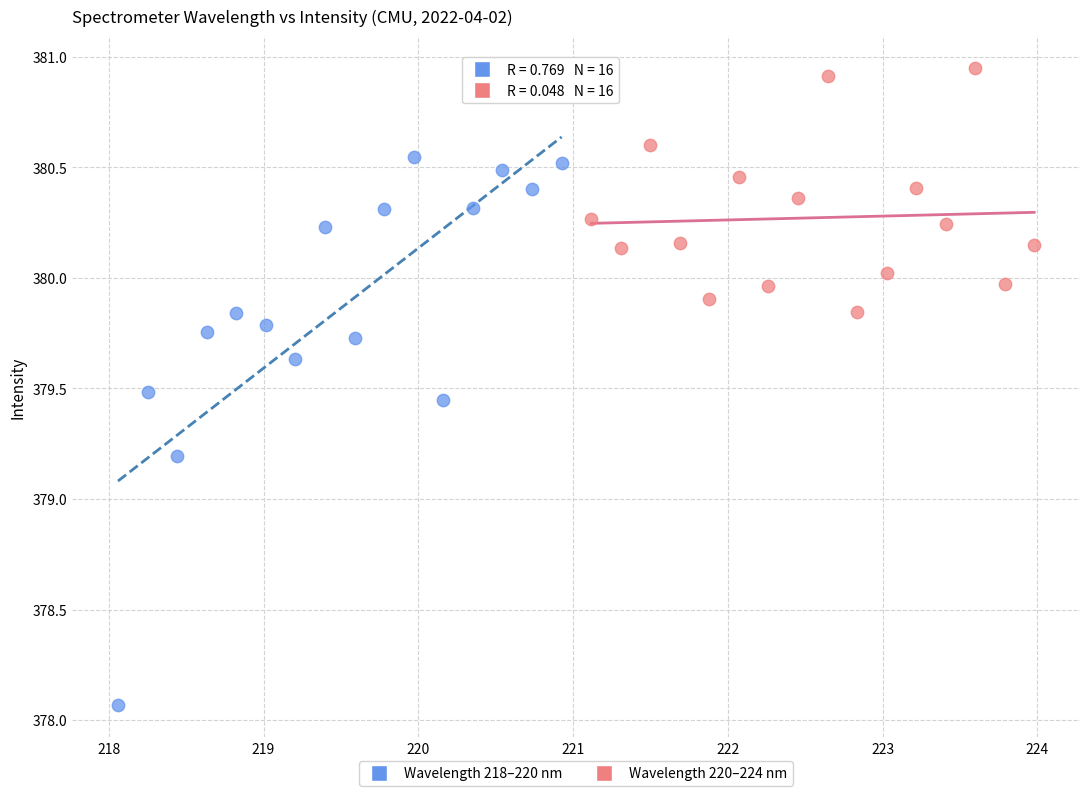

Which series has the largest Y range (max minus min)?

Wavelength 218–220 nm